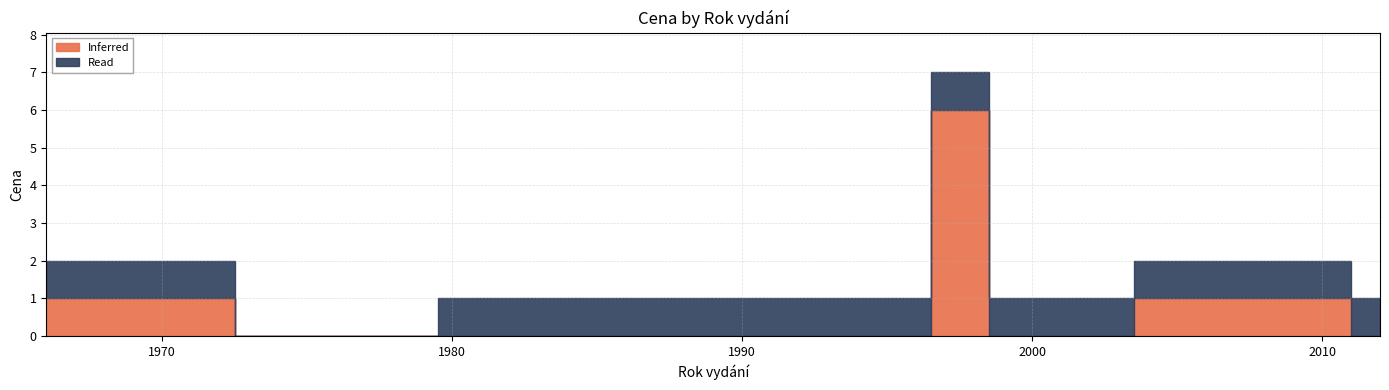

What is the difference between the values at 1986 and 2010?

1